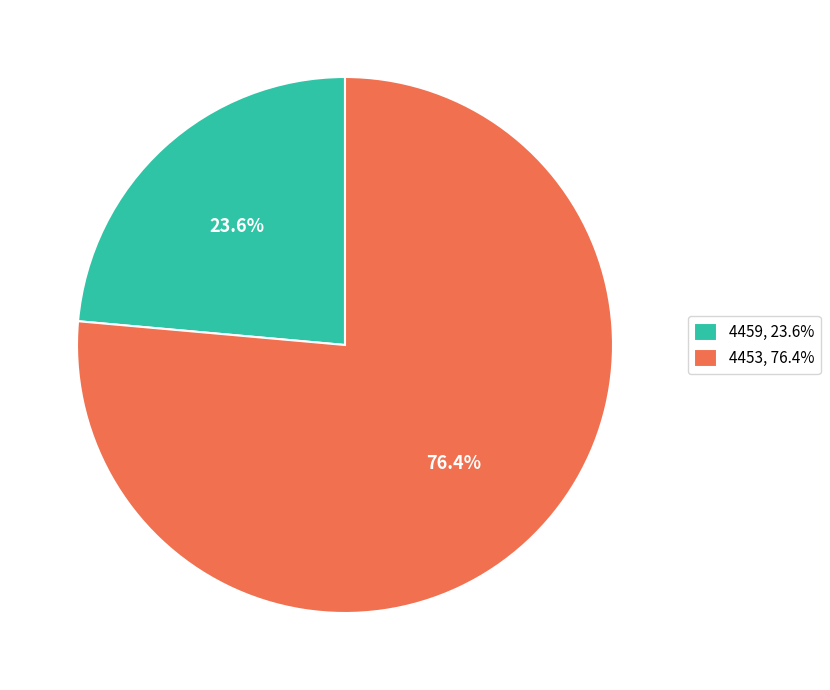

Is the sum of 4453 and 4459 greater than half?

Yes